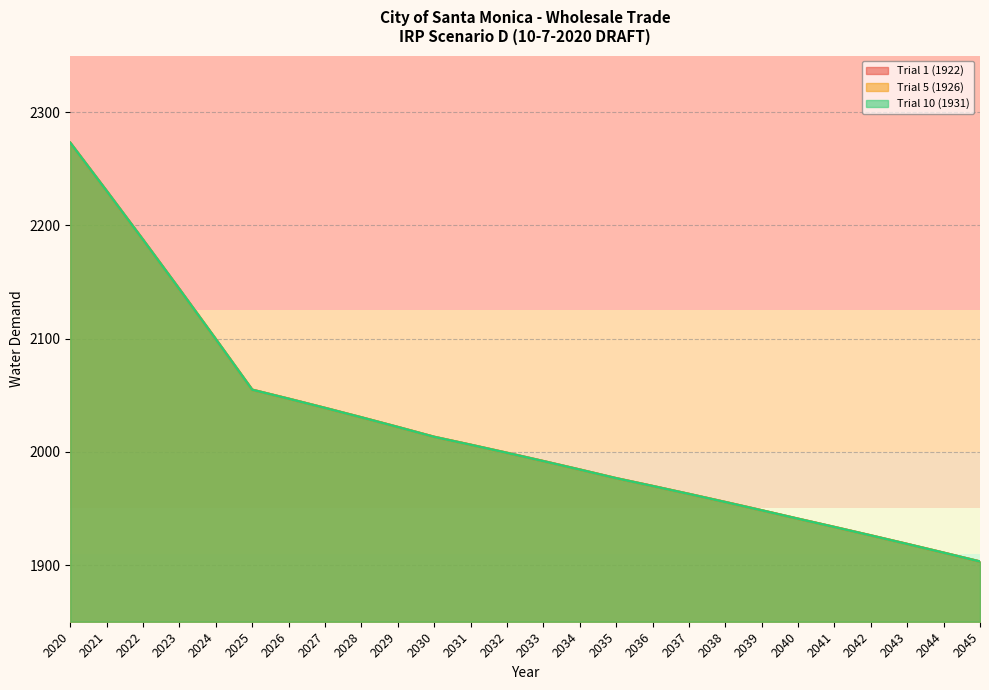

Reading left to right, transcribe all the data shown in this chart.

Trial 1 (1922): 2020=2272.9	2021=2230.4	2022=2187.3	2023=2143.7	2024=2099.5	2025=2054.8	2026=2046.9	2027=2038.8	2028=2030.5	2029=2021.9	2030=2013.2	2031=2006.3	2032=1999.1	2033=1991.8	2034=1984.3	2035=1976.7	2036=1969.8	2037=1962.8	2038=1955.7	2039=1948.4	2040=1940.9	2041=1933.6	2042=1926.2	2043=1918.6	2044=1910.9	2045=1903.1
Trial 5 (1926): 2020=2272.9	2021=2230.4	2022=2187.3	2023=2143.7	2024=2099.5	2025=2054.8	2026=2046.9	2027=2038.8	2028=2030.5	2029=2021.9	2030=2013.2	2031=2006.3	2032=1999.1	2033=1991.8	2034=1984.3	2035=1976.7	2036=1969.8	2037=1962.8	2038=1955.7	2039=1948.4	2040=1940.9	2041=1933.6	2042=1926.2	2043=1918.6	2044=1910.9	2045=1903.1
Trial 10 (1931): 2020=2272.9	2021=2230.4	2022=2187.3	2023=2143.7	2024=2099.5	2025=2054.8	2026=2046.9	2027=2038.8	2028=2030.5	2029=2021.9	2030=2013.2	2031=2006.3	2032=1999.1	2033=1991.8	2034=1984.3	2035=1976.7	2036=1969.8	2037=1962.8	2038=1955.7	2039=1948.4	2040=1940.9	2041=1933.6	2042=1926.2	2043=1918.6	2044=1910.9	2045=1903.1